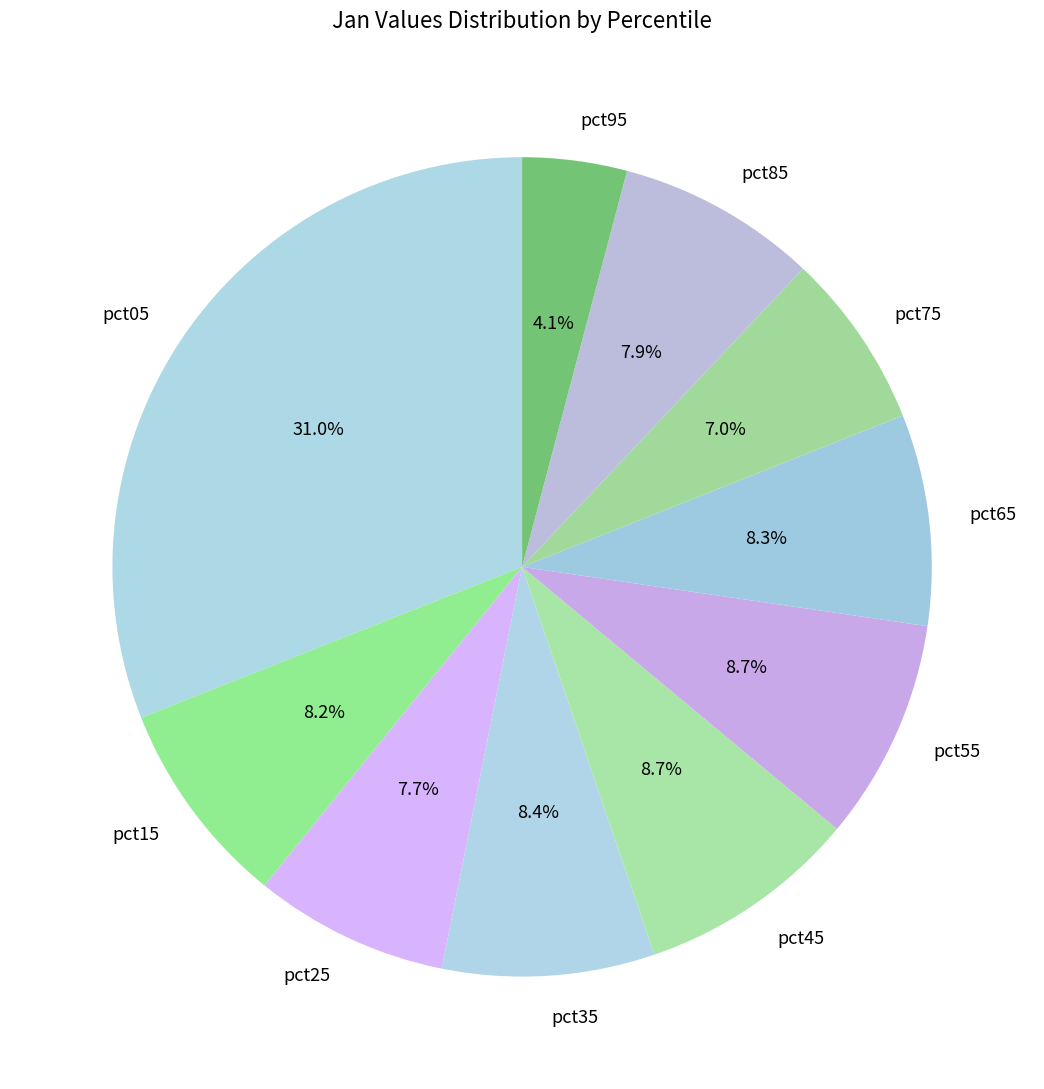

How many segments does this pie chart have?

10